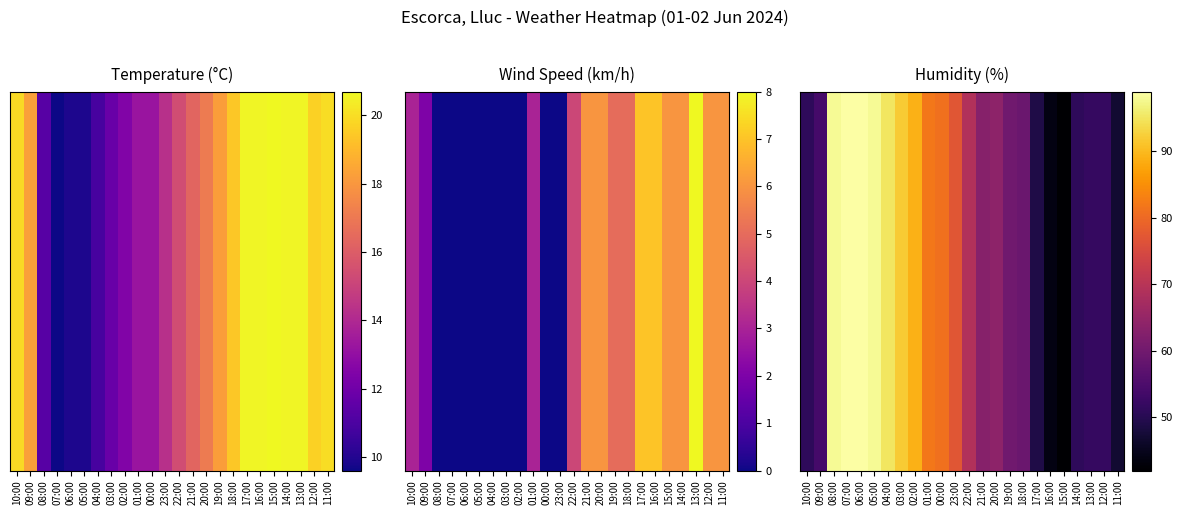

At which label is the value closest to 70?

22:00